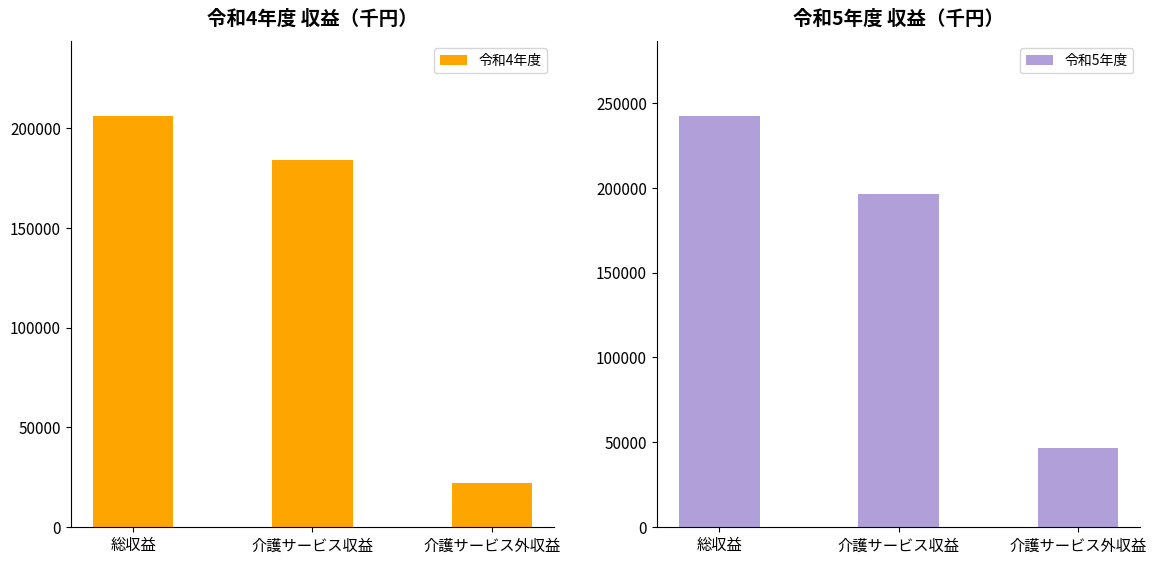

The value of 令和4年度 at 介護サービス外収益 is 22143. True or false?

True